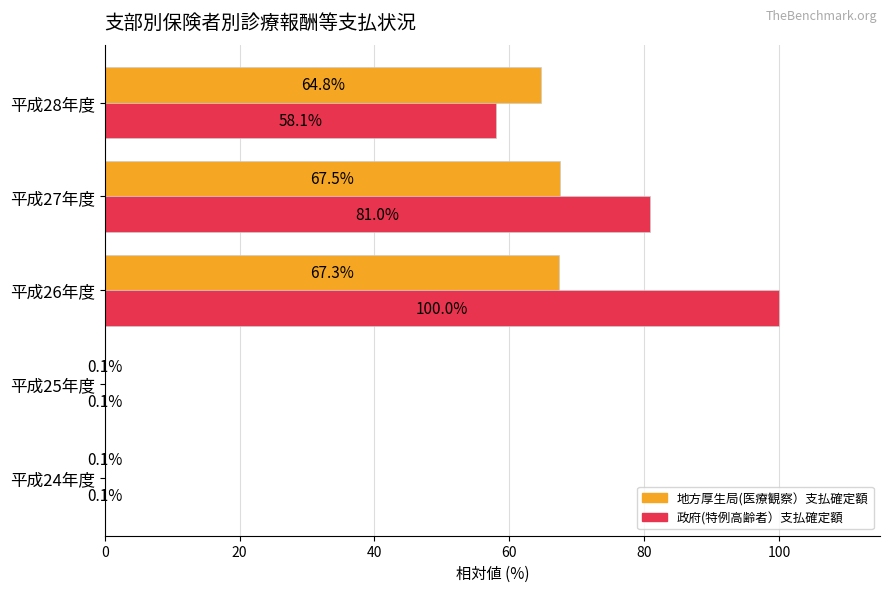

What are all the series names shown in the legend?

地方厚生局(医療観察）支払確定額, 政府(特例高齢者）支払確定額